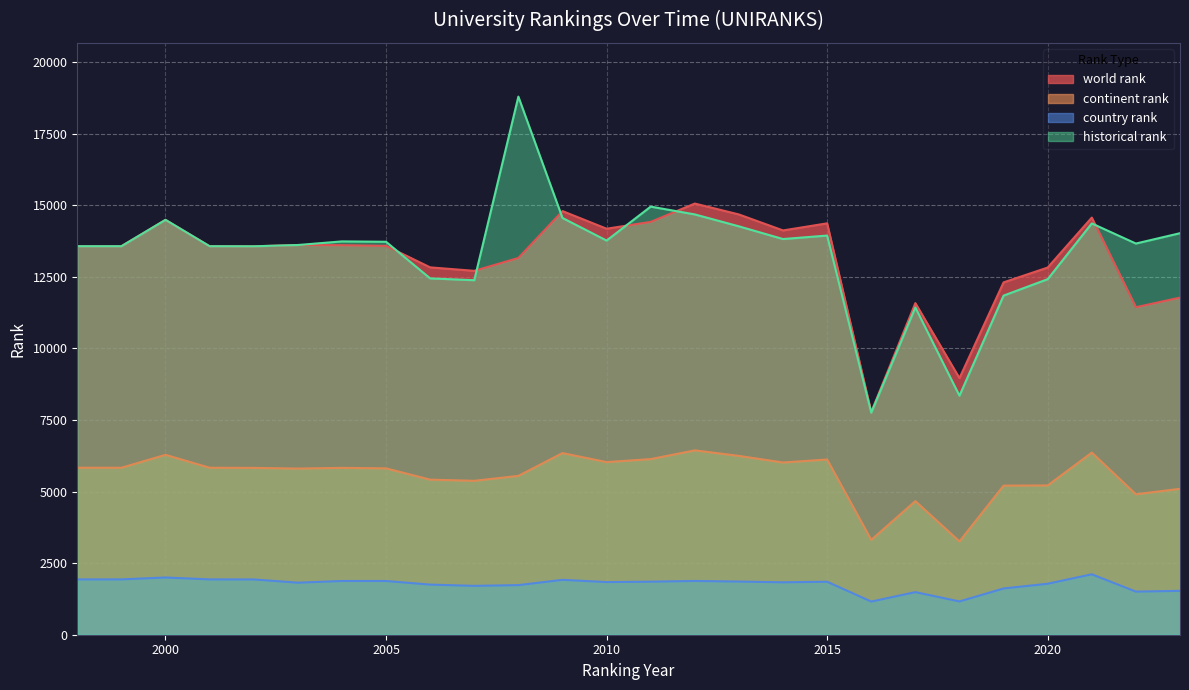

Between 2007 and 2018, which series saw the biggest shift?

historical rank